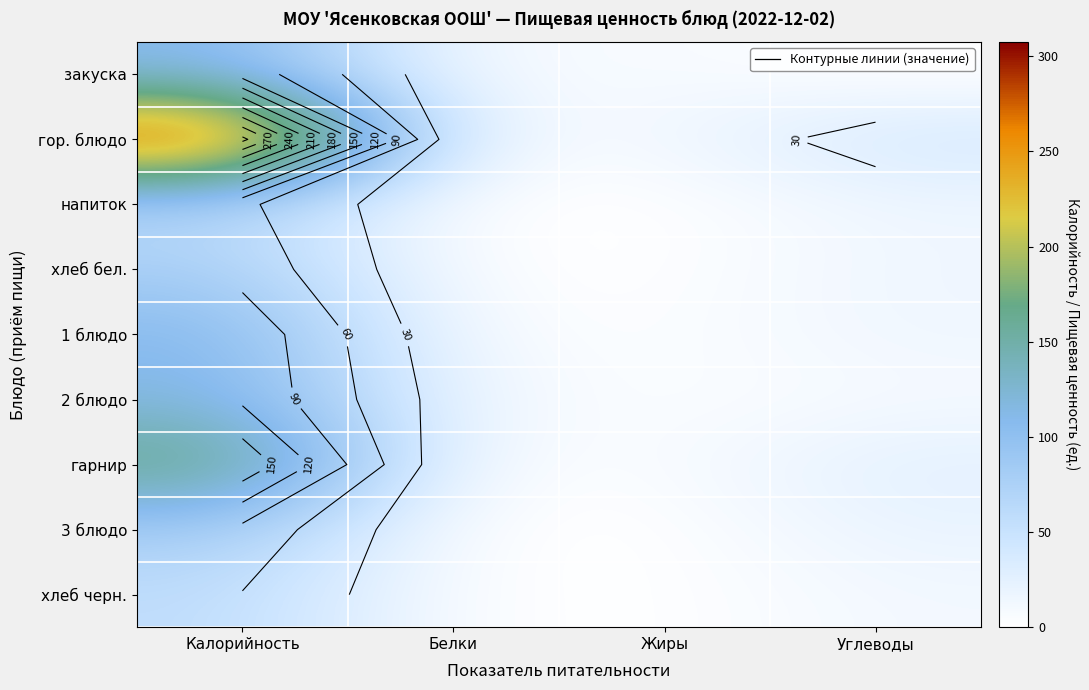

True or false: хлеб черн. has a value of 58.7 at Калорийность.

True